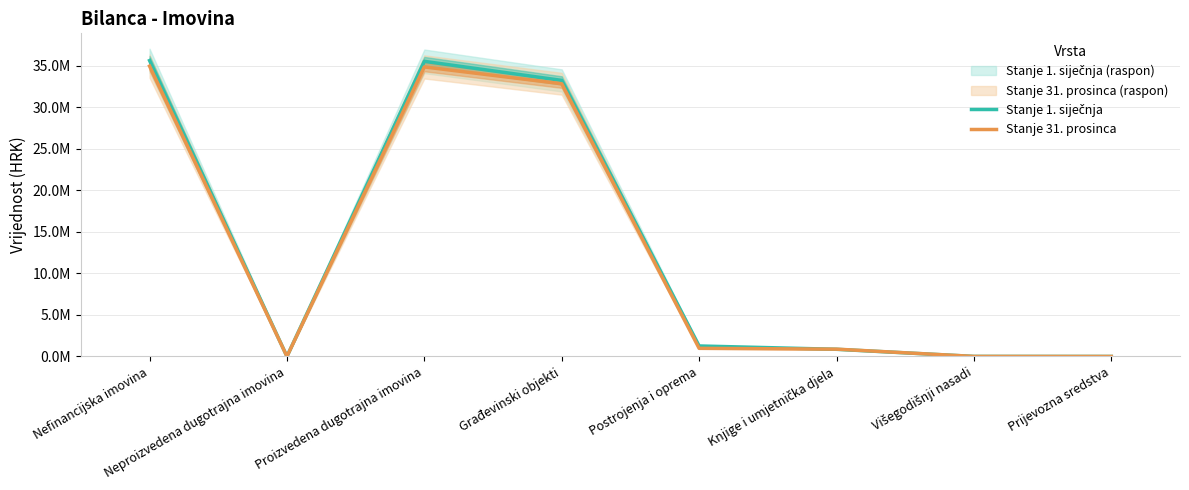

How many interior local peaks does the Stanje 1. siječnja series have?

1